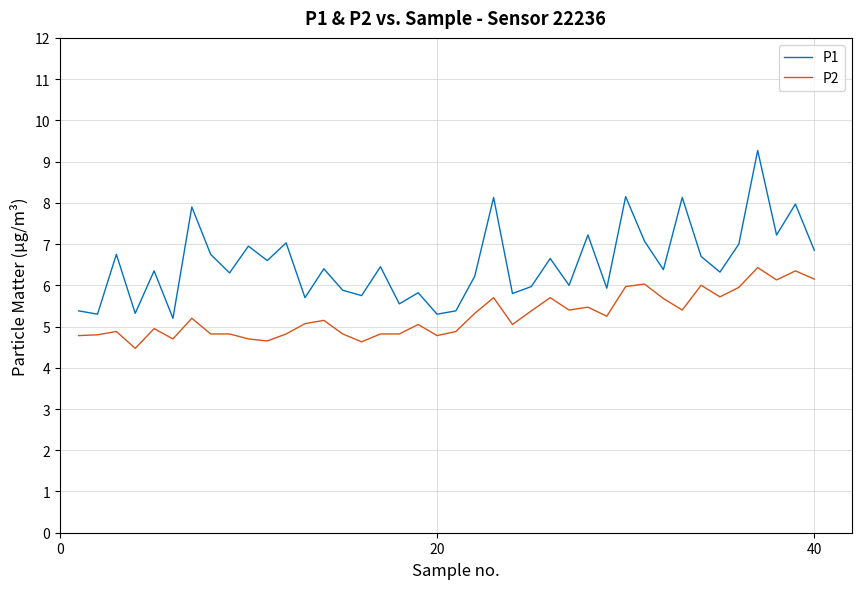

What is the minimum value shown in the chart?

4.5